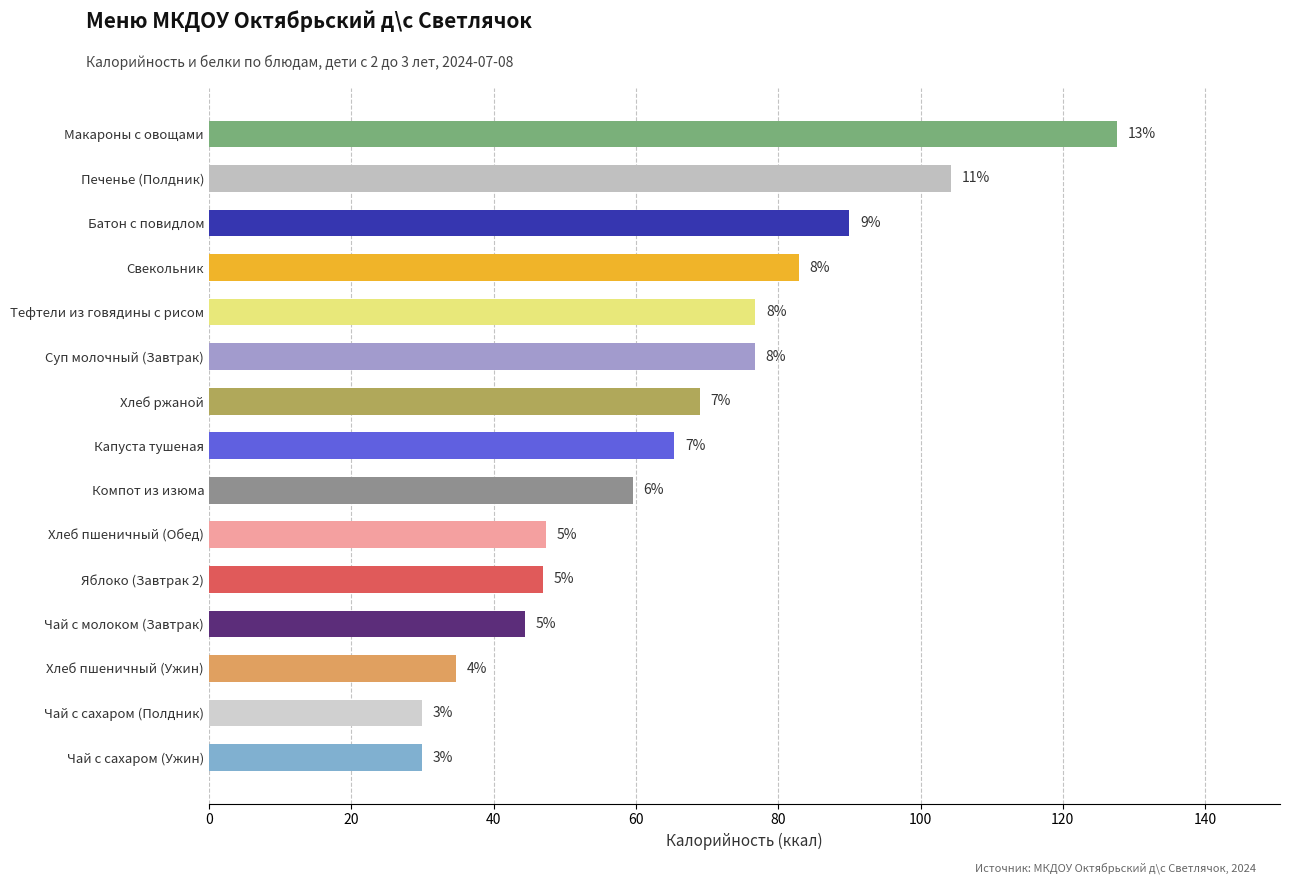

Does the chart contain any negative values?

No